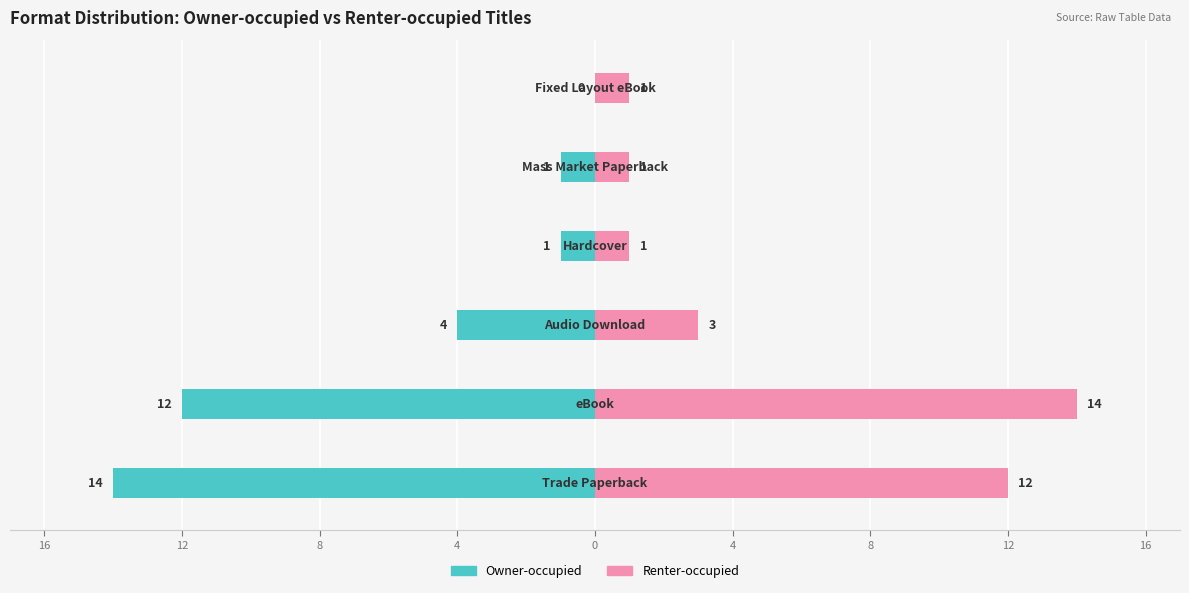

What is the value of the Owner-occupied bar at the 6th from the left?

-14